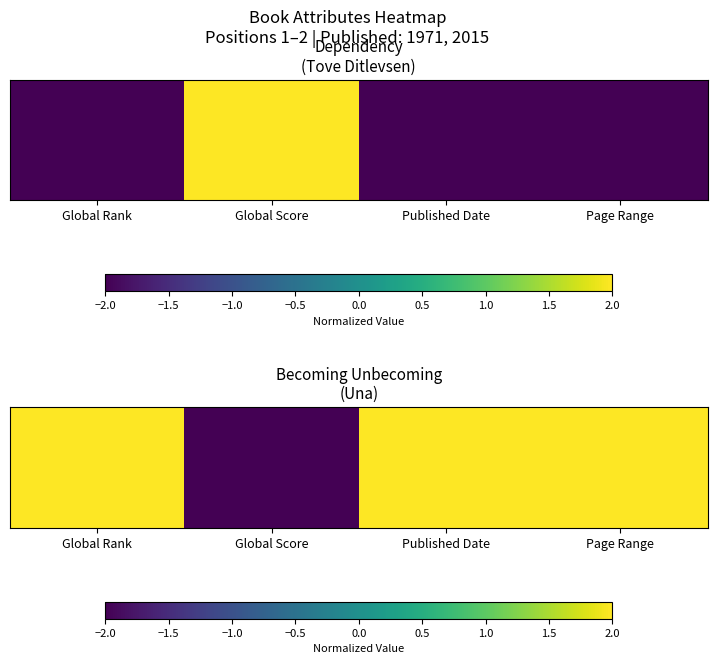

Count the values in the range 2 to 3.

3